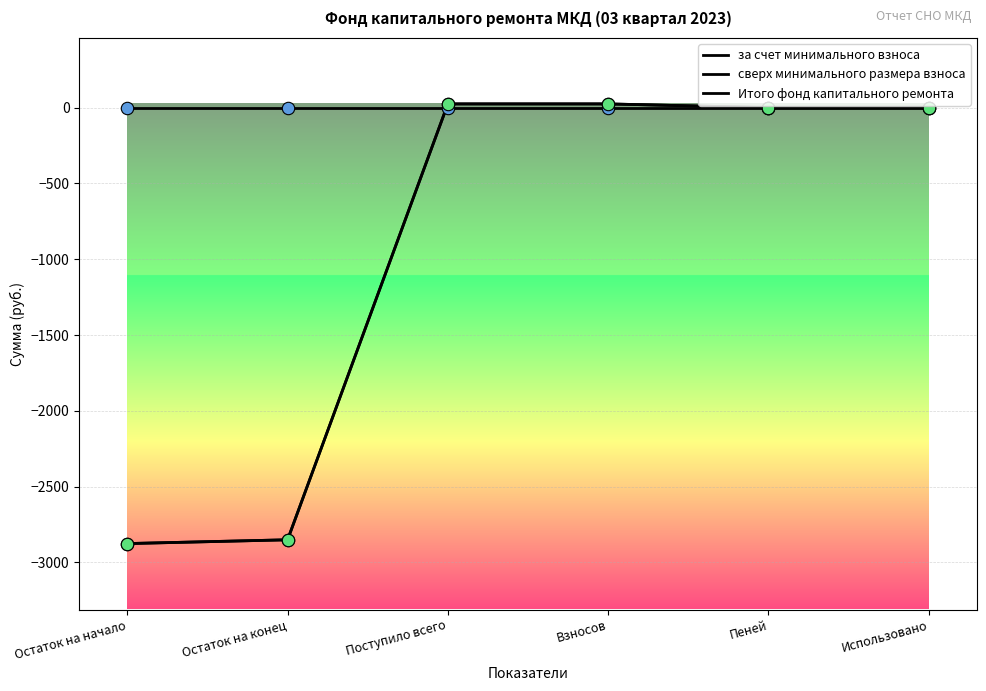

Is this an area chart (filled region under the line)?

No